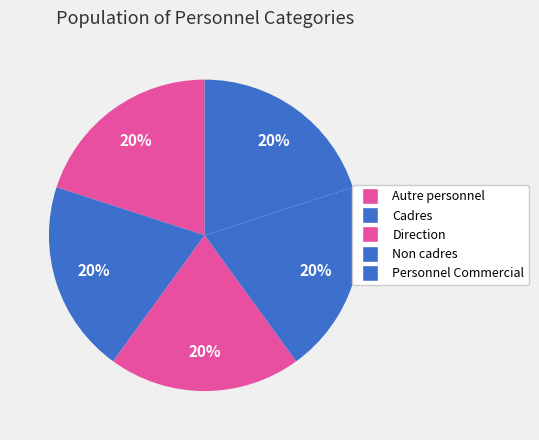

Count the number of slices in the pie.

5